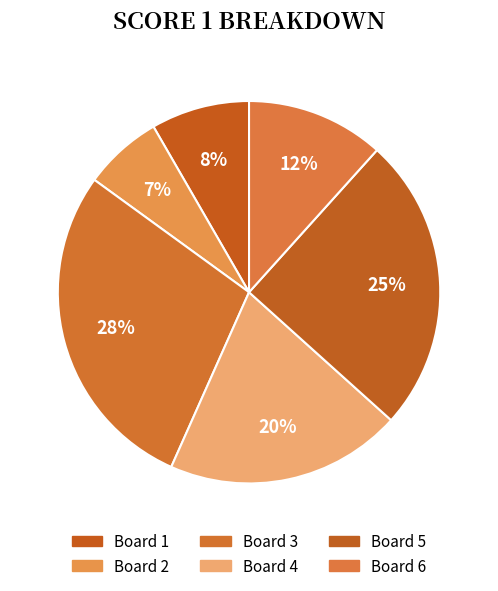

To the nearest percent, what portion does Board 2 represent?

7%